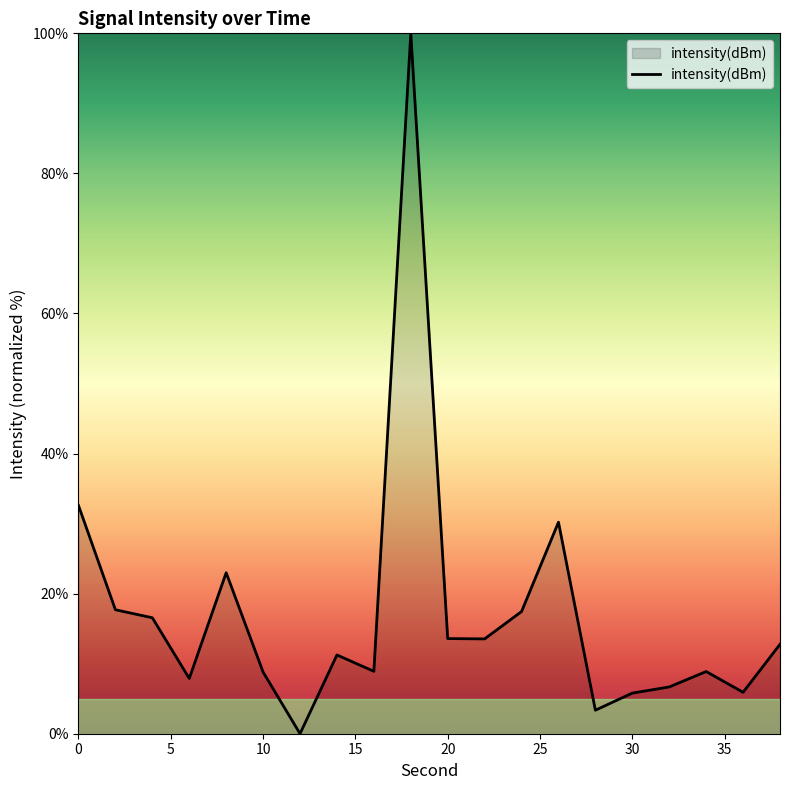

What is the difference between the maximum and minimum values?

100.0